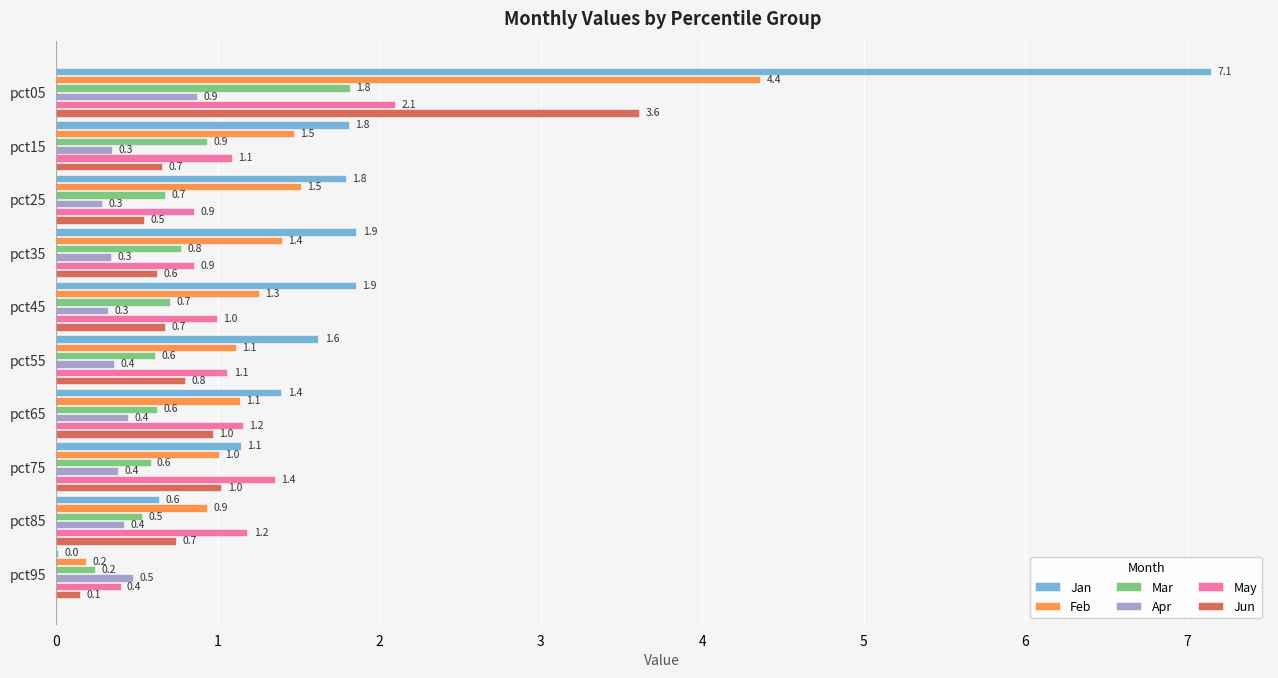

Is the value of Jan at pct85 greater than the value of Feb at pct95?

Yes